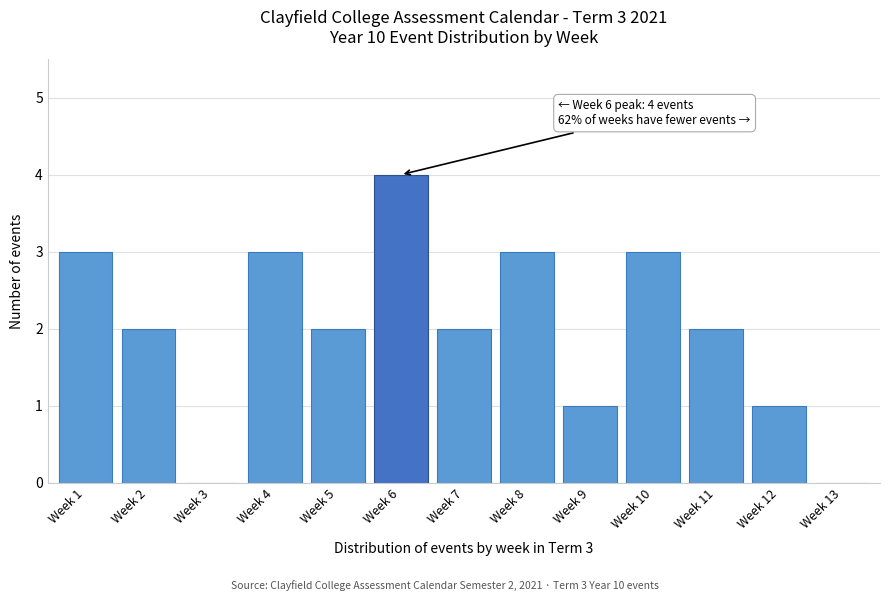

Reading left to right, extract all data points from this chart.

Week 1=3	Week 2=2	Week 3=0	Week 4=3	Week 5=2	Week 6=4	Week 7=2	Week 8=3	Week 9=1	Week 10=3	Week 11=2	Week 12=1	Week 13=0